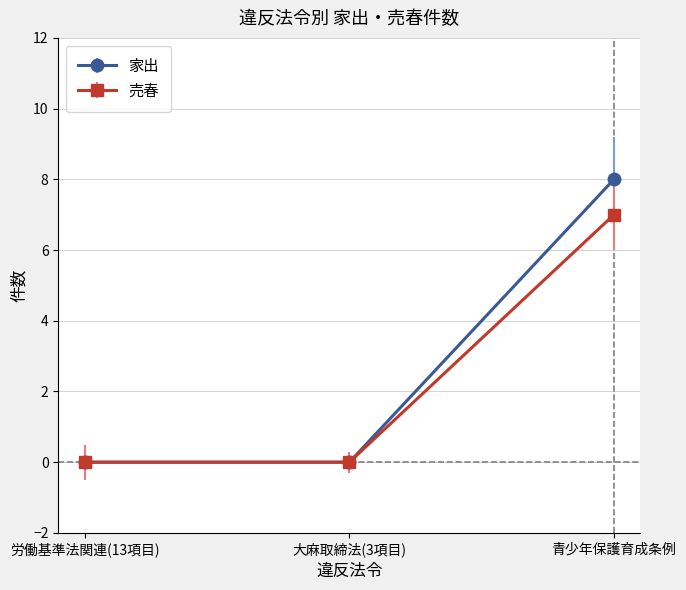

How many lines are shown in the chart?

2